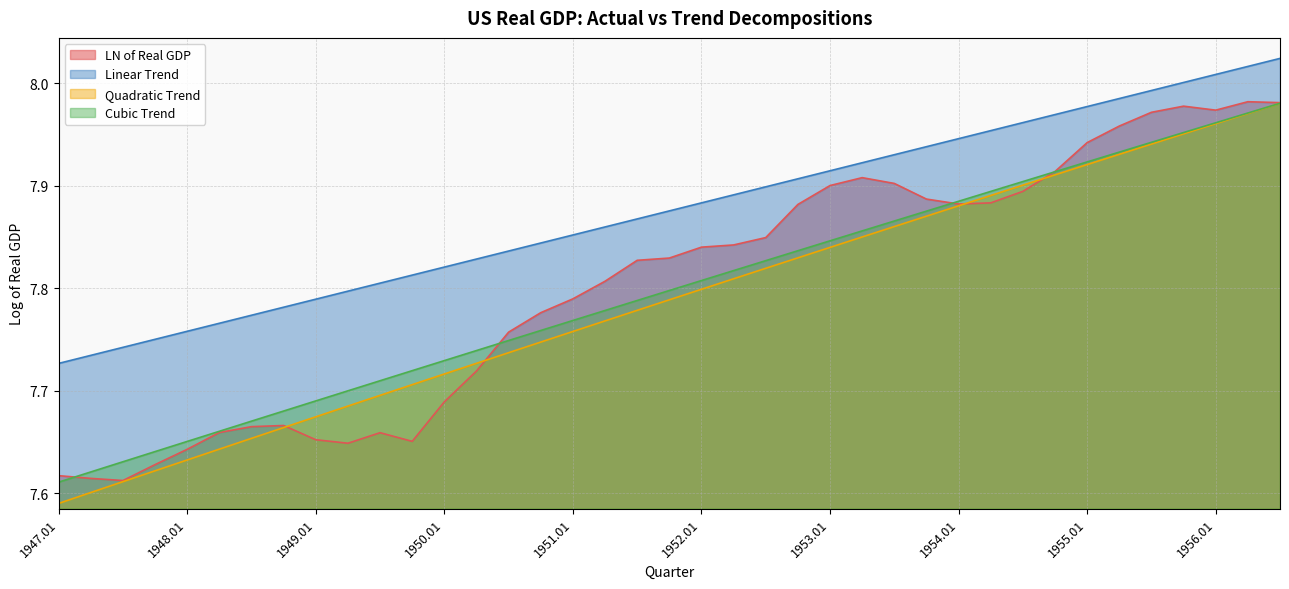

Where is Quadratic Trend nearest to the value 7?

1947.01